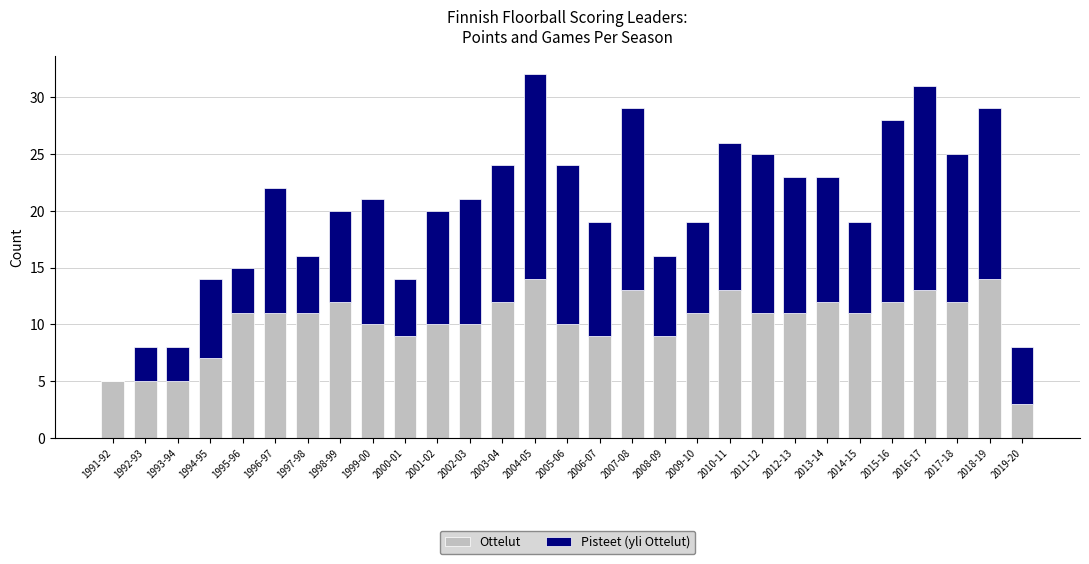

What is the total value across all series at 2017-18?

25